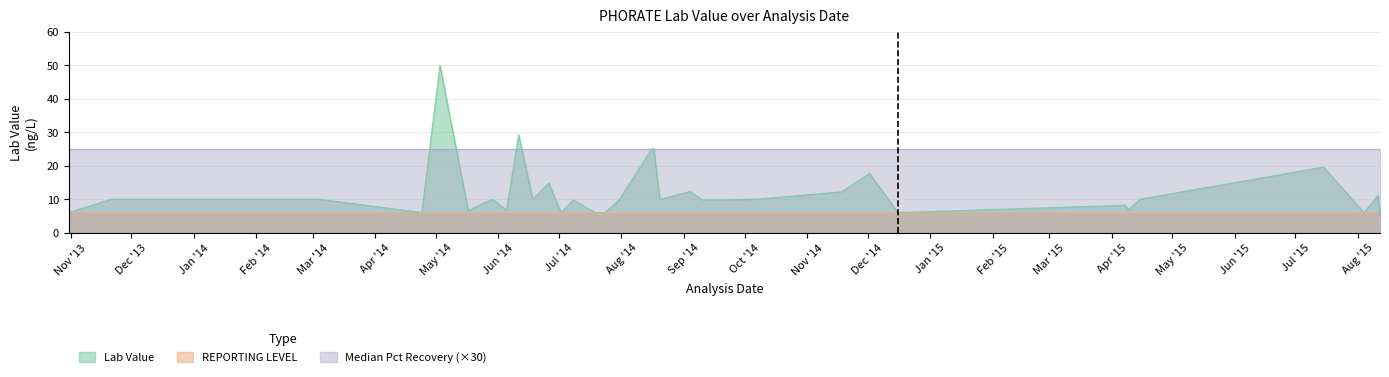

Reading right to left, transcribe all the data shown in this chart.

Lab Value: 2015-08-12=6.0	2015-08-11=11.1	2015-08-04=6.0	2015-07-15=19.6	2015-04-15=10.0	2015-04-09=6.7	2015-04-08=8.2	2014-12-16=6.0	2014-12-02=17.7	2014-11-18=12.2	2014-10-07=10.0	2014-09-23=9.8	2014-09-10=9.8	2014-09-04=12.3	2014-08-20=10.0	2014-08-17=25.0	2014-08-16=25.0	2014-07-31=10.0	2014-07-24=6.0	2014-07-19=6.0	2014-07-08=9.8	2014-07-02=6.0	2014-06-26=14.8	2014-06-18=10.0	2014-06-11=29.3	2014-06-05=6.7	2014-05-29=10.0	2014-05-17=6.6	2014-05-03=50.0	2014-04-24=6.0	2014-03-04=10.0	2014-02-06=10.0	2013-11-21=10.0	2013-10-31=6.0
REPORTING LEVEL: 2015-08-12=6.0	2015-08-11=6.0	2015-08-04=6.0	2015-07-15=6.0	2015-04-15=6.0	2015-04-09=6.0	2015-04-08=6.0	2014-12-16=6.0	2014-12-02=6.0	2014-11-18=6.0	2014-10-07=6.0	2014-09-23=6.0	2014-09-10=6.0	2014-09-04=6.0	2014-08-20=6.0	2014-08-17=6.0	2014-08-16=6.0	2014-07-31=6.0	2014-07-24=6.0	2014-07-19=6.0	2014-07-08=6.0	2014-07-02=6.0	2014-06-26=6.0	2014-06-18=6.0	2014-06-11=6.0	2014-06-05=6.0	2014-05-29=6.0	2014-05-17=6.0	2014-05-03=6.0	2014-04-24=6.0	2014-03-04=6.0	2014-02-06=6.0	2013-11-21=6.0	2013-10-31=6.0
Median Pct Recovery: 2015-08-12=0.8	2015-08-11=0.8	2015-08-04=0.8	2015-07-15=0.8	2015-04-15=0.8	2015-04-09=0.8	2015-04-08=0.8	2014-12-16=0.8	2014-12-02=0.8	2014-11-18=0.8	2014-10-07=0.8	2014-09-23=0.8	2014-09-10=0.8	2014-09-04=0.8	2014-08-20=0.8	2014-08-17=0.8	2014-08-16=0.8	2014-07-31=0.8	2014-07-24=0.8	2014-07-19=0.8	2014-07-08=0.8	2014-07-02=0.8	2014-06-26=0.8	2014-06-18=0.8	2014-06-11=0.8	2014-06-05=0.8	2014-05-29=0.8	2014-05-17=0.8	2014-05-03=0.8	2014-04-24=0.8	2014-03-04=0.8	2014-02-06=0.8	2013-11-21=0.8	2013-10-31=0.8